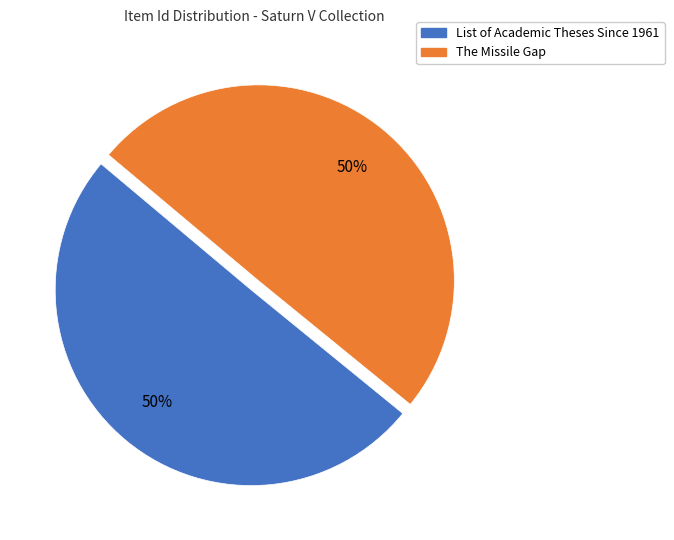

To the nearest percent, what is the average slice percentage?

50%